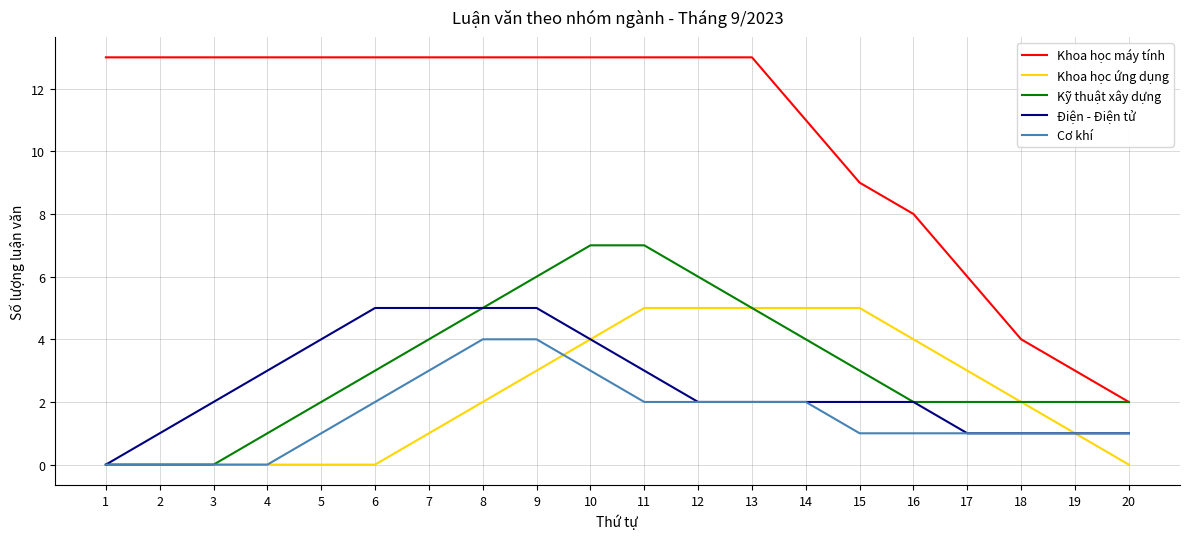

Between 4 and 20, which series saw the biggest shift?

Khoa học máy tính